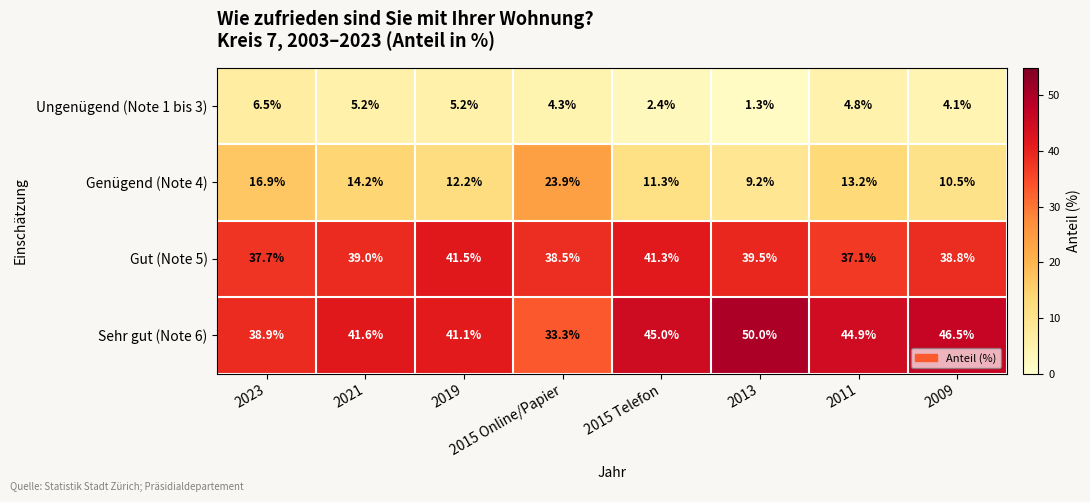

What is the minimum value for Ungenügend (Note 1 bis 3)?

1.3